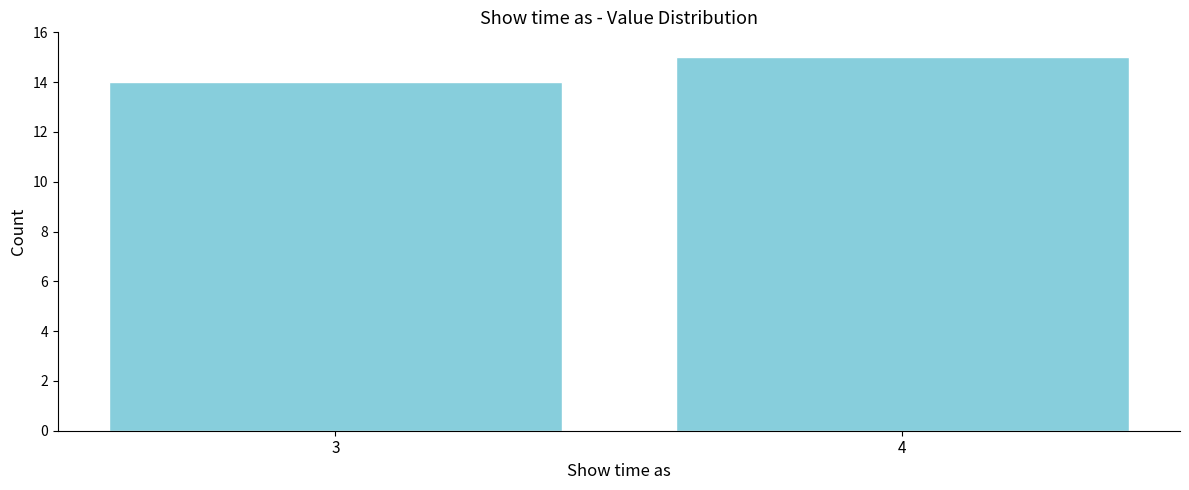

Reading left to right, transcribe all the data shown in this chart.

14	15